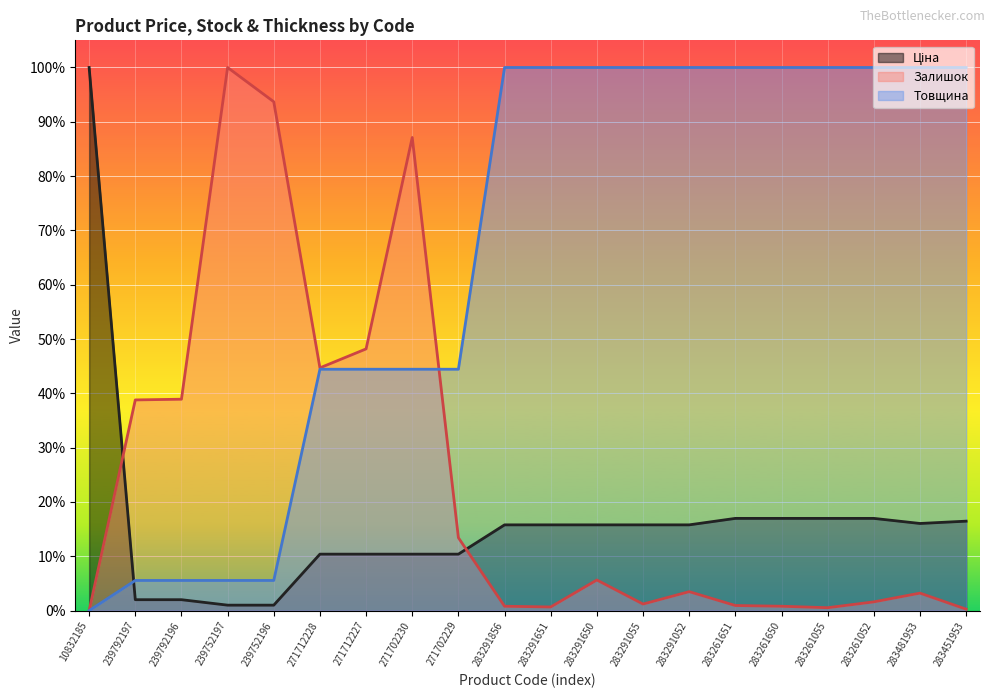

Reading left to right, what are all the values shown in this chart?

Ціна: 10832185=1.0	239792197=0.0	239792196=0.0	239752197=0.0	239752196=0.0	271712228=0.1	271712227=0.1	271702230=0.1	271702229=0.1	283291856=0.2	283291651=0.2	283291650=0.2	283291055=0.2	283291052=0.2	283261651=0.2	283261650=0.2	283261055=0.2	283261052=0.2	283481953=0.2	283451953=0.2
Залишок: 10832185=0.0	239792197=0.4	239792196=0.4	239752197=1.0	239752196=0.9	271712228=0.4	271712227=0.5	271702230=0.9	271702229=0.1	283291856=0.0	283291651=0.0	283291650=0.1	283291055=0.0	283291052=0.0	283261651=0.0	283261650=0.0	283261055=0.0	283261052=0.0	283481953=0.0	283451953=0.0
Товщина: 10832185=0.0	239792197=0.1	239792196=0.1	239752197=0.1	239752196=0.1	271712228=0.4	271712227=0.4	271702230=0.4	271702229=0.4	283291856=1.0	283291651=1.0	283291650=1.0	283291055=1.0	283291052=1.0	283261651=1.0	283261650=1.0	283261055=1.0	283261052=1.0	283481953=1.0	283451953=1.0